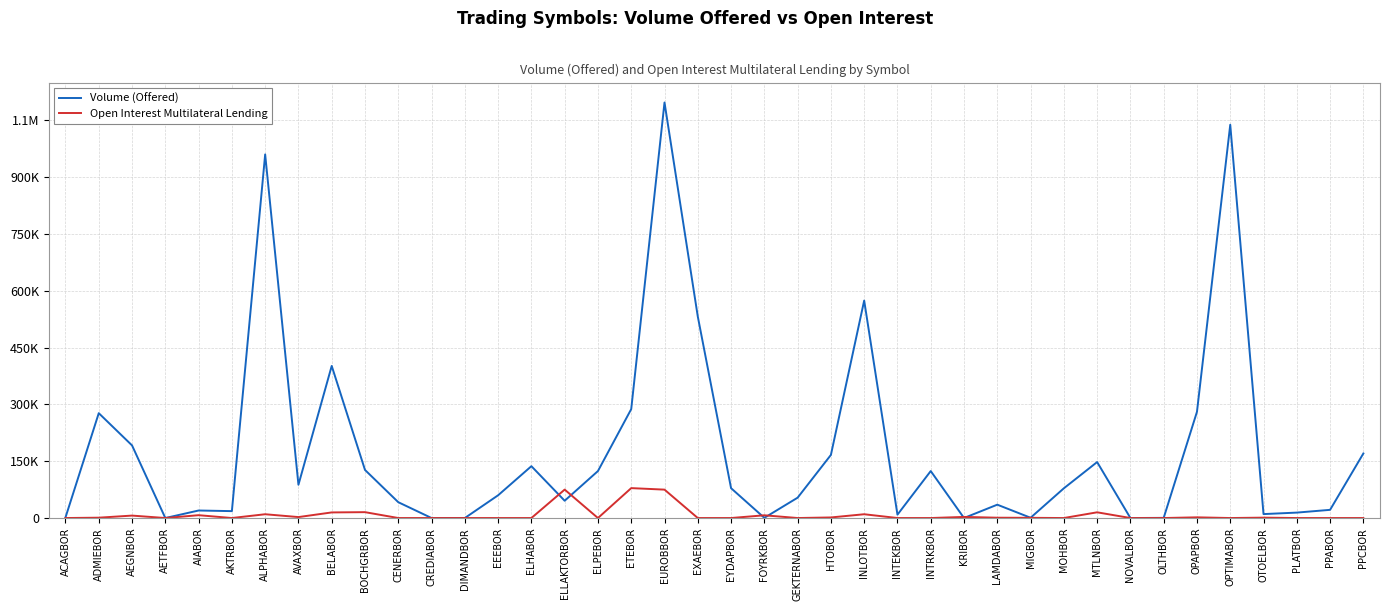

Does the chart display data point markers on the line(s)?

No